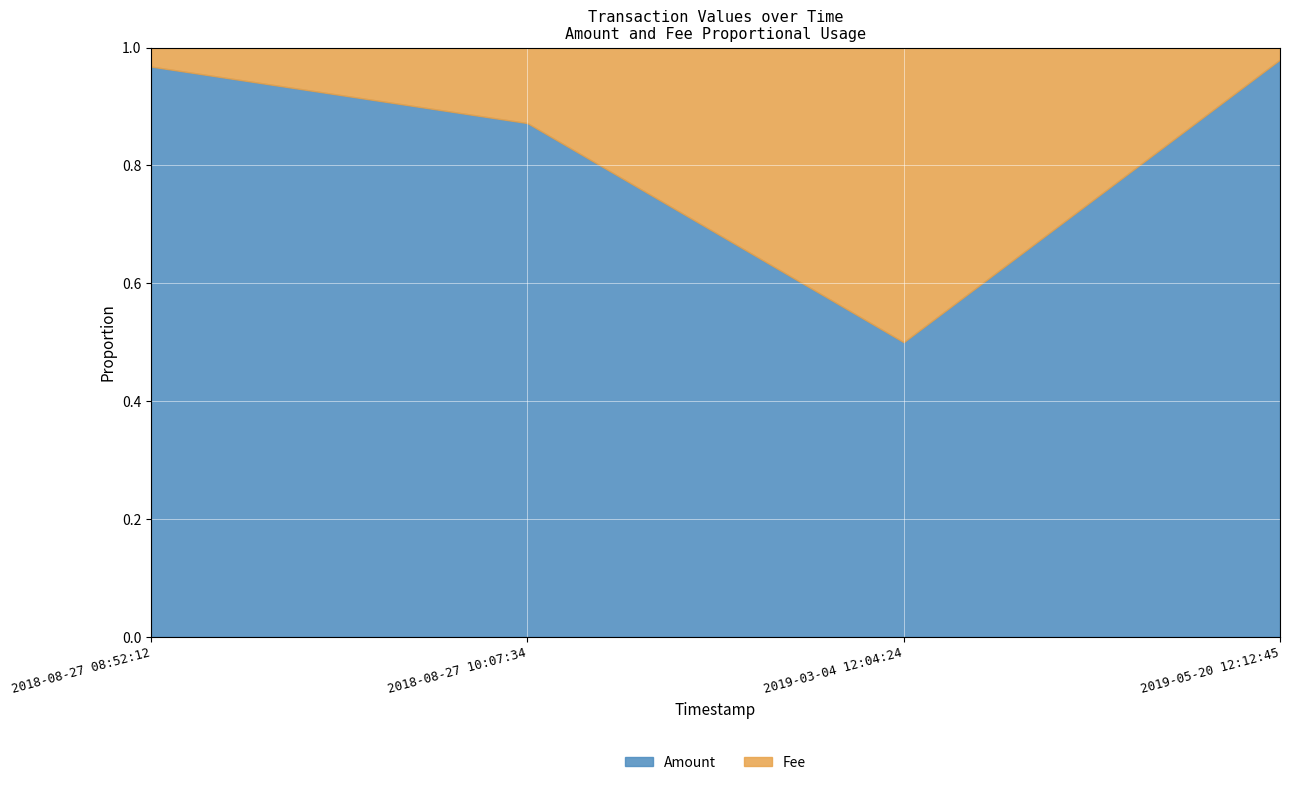

At which category does the chart reach its peak across all series?

2019-05-20 12:12:45